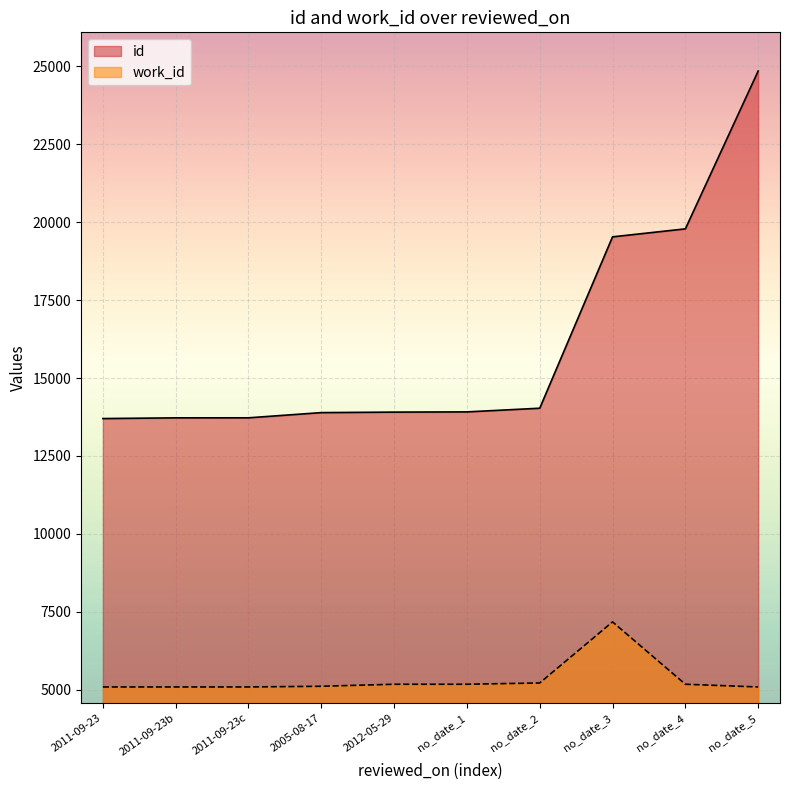

What is the difference between the work_id values at no_date_2 and no_date_1?

41